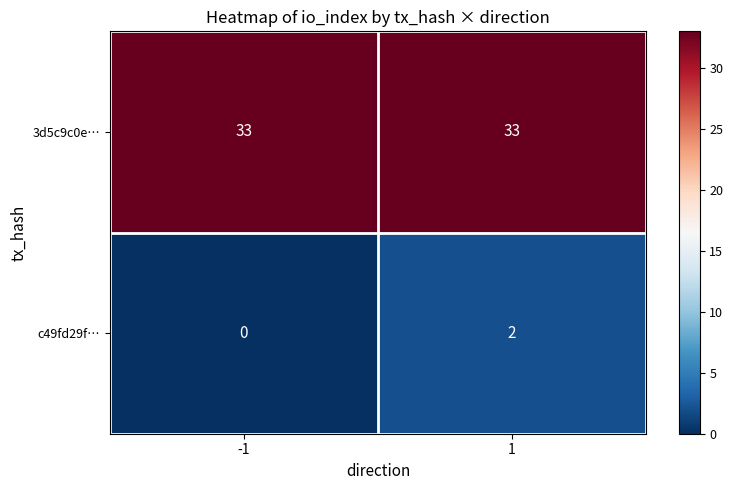

Which series has the widest spread of values?

c49fd29f…